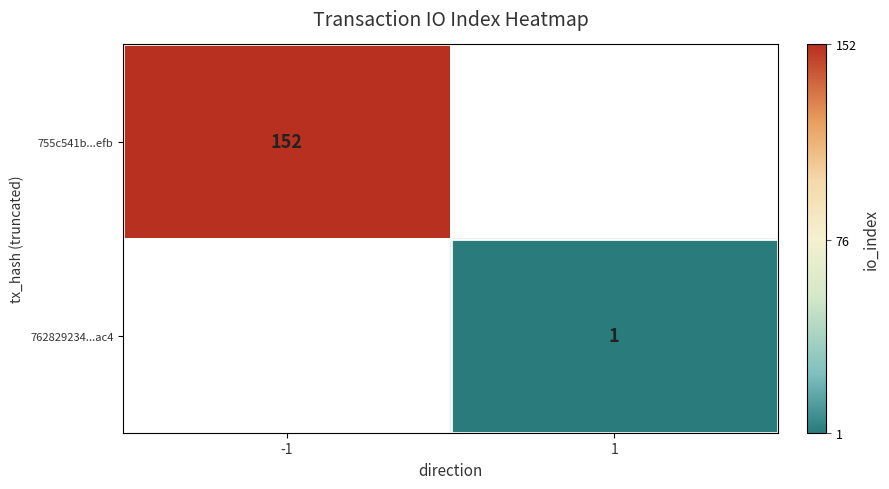

Count the number of categories in the chart.

2